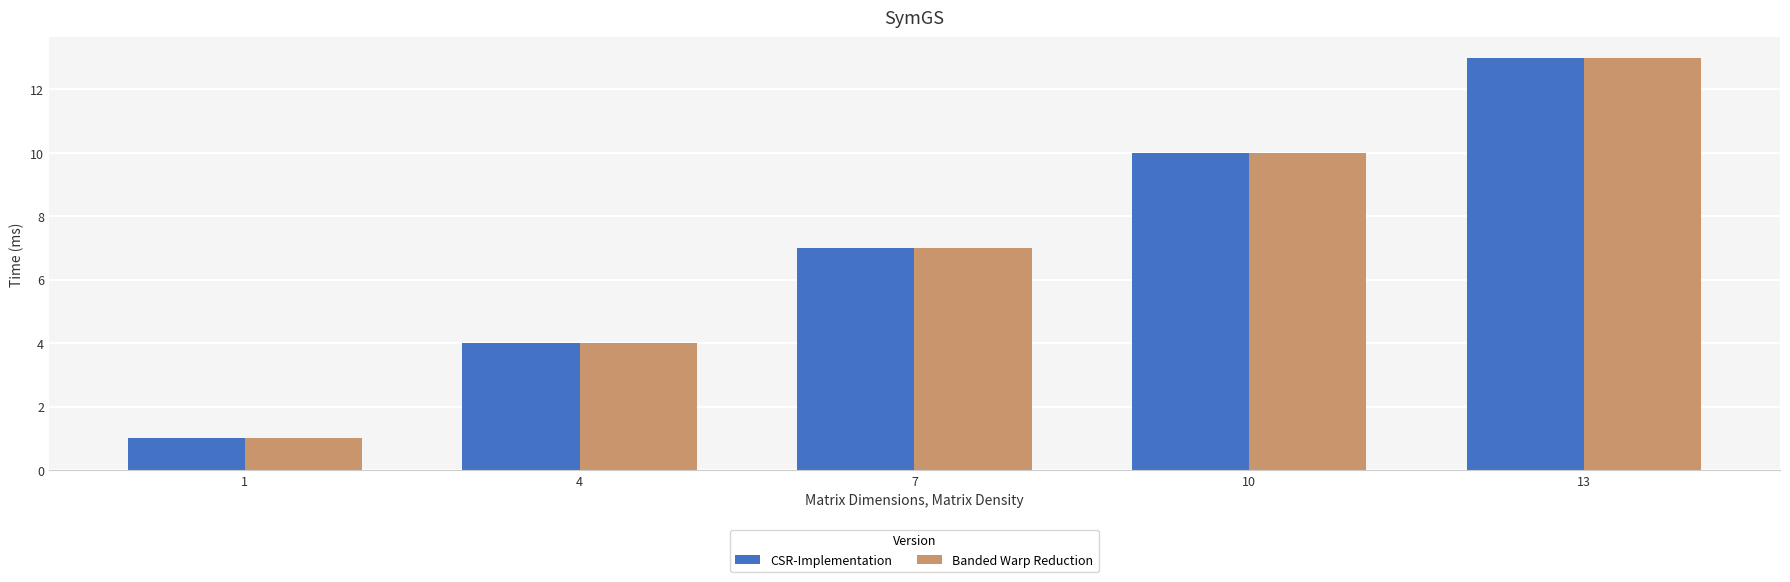

What is the smallest value displayed?

1